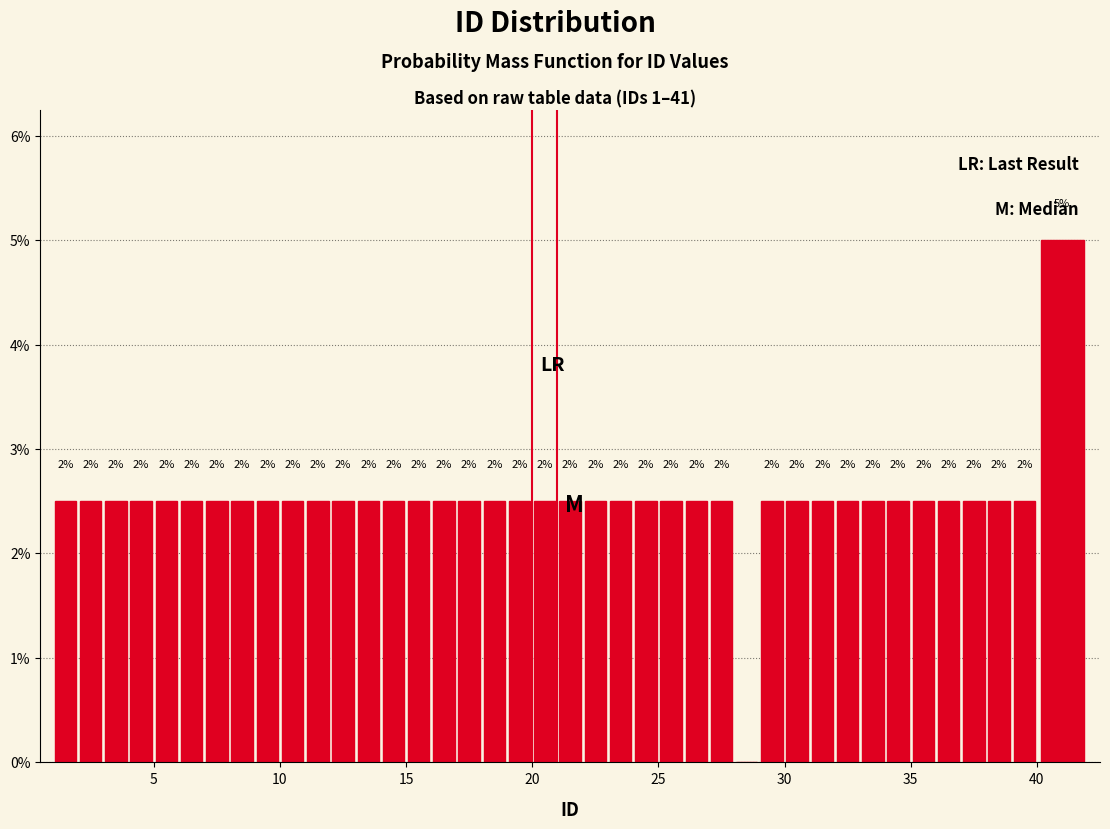

Around what value on the x-axis is the tallest bar? Give the approximate position of its centre, as read against the axis.

41.0